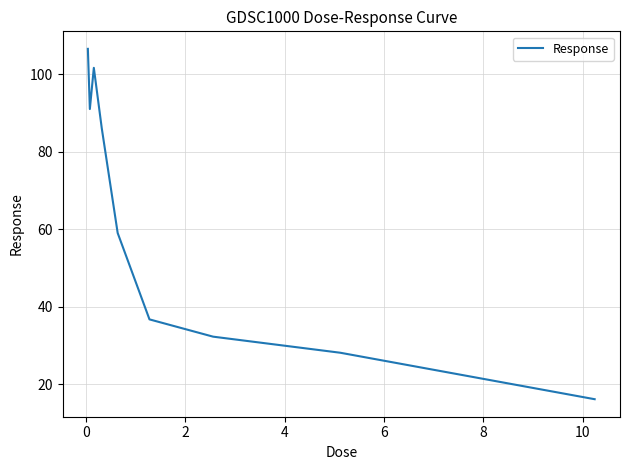

What is the difference between the maximum and minimum values?

90.4